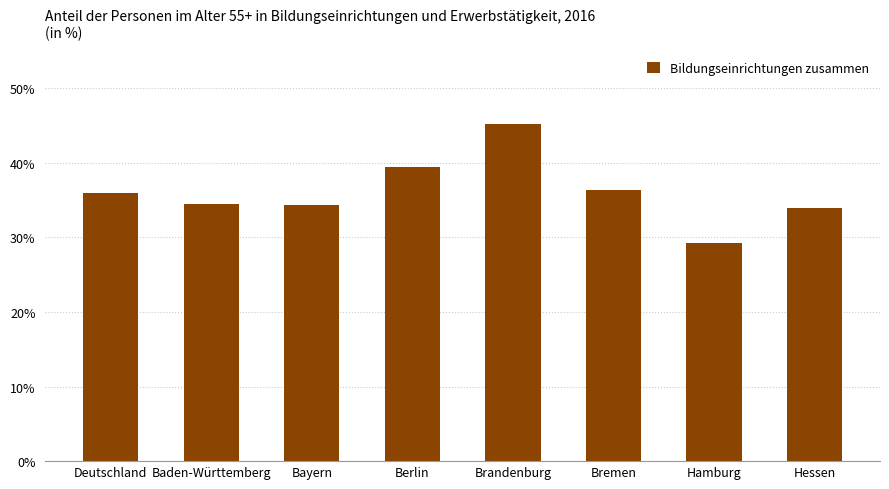

How many values are below 35?

4